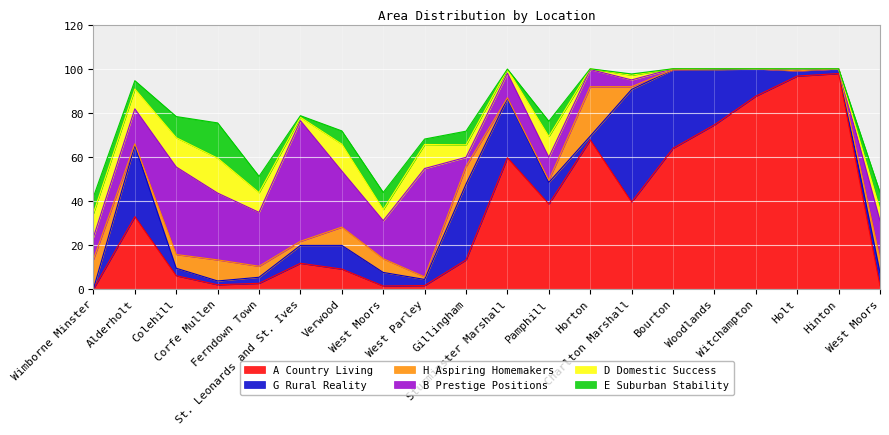

Between which two adjacent categories do G Rural Reality and E Suburban Stability first intersect?

Wimborne Minster and Alderholt